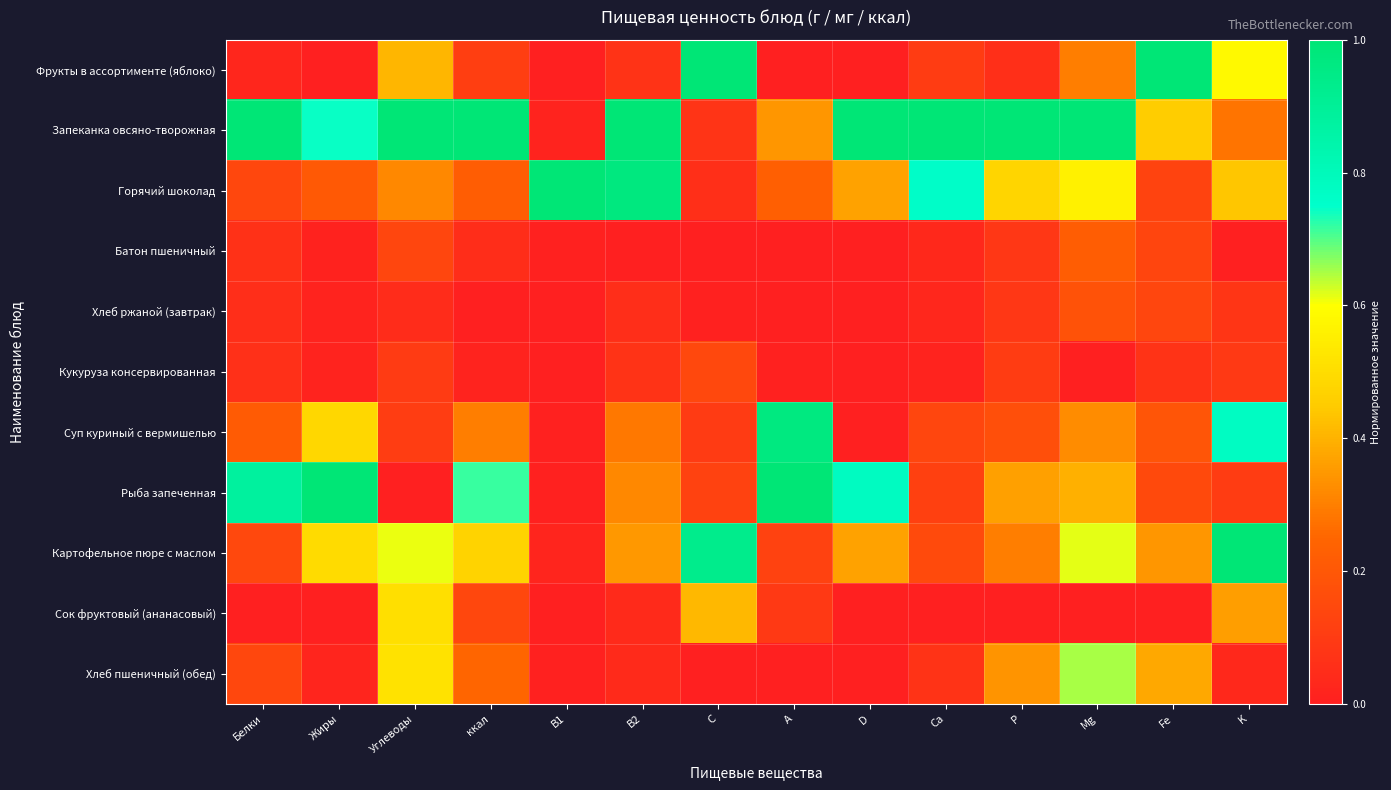

Which series changed the most between ккал and B2?

Горячий шоколад